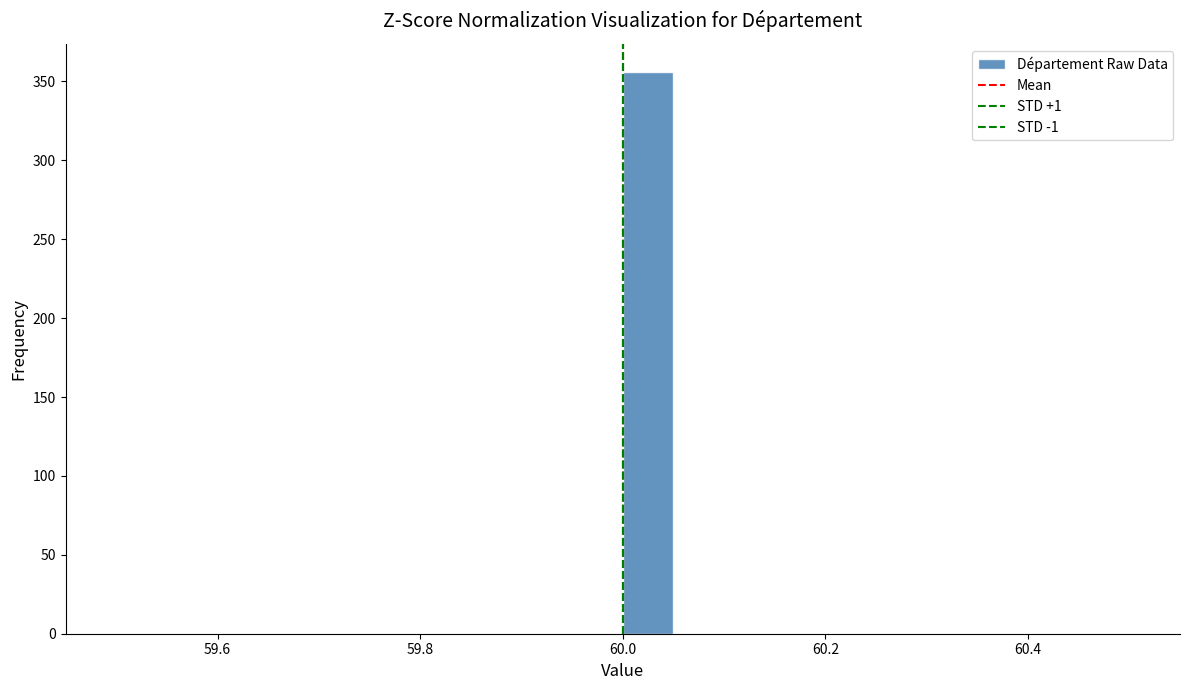

Around what value on the x-axis is the tallest bar? Give the approximate position of its centre, as read against the axis.

60.02